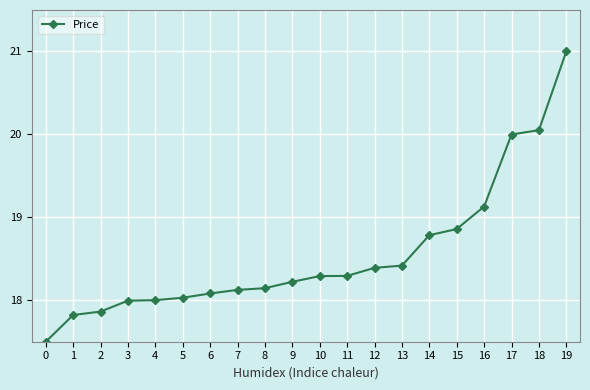

What is the difference between the second highest and minimum values?

2.6